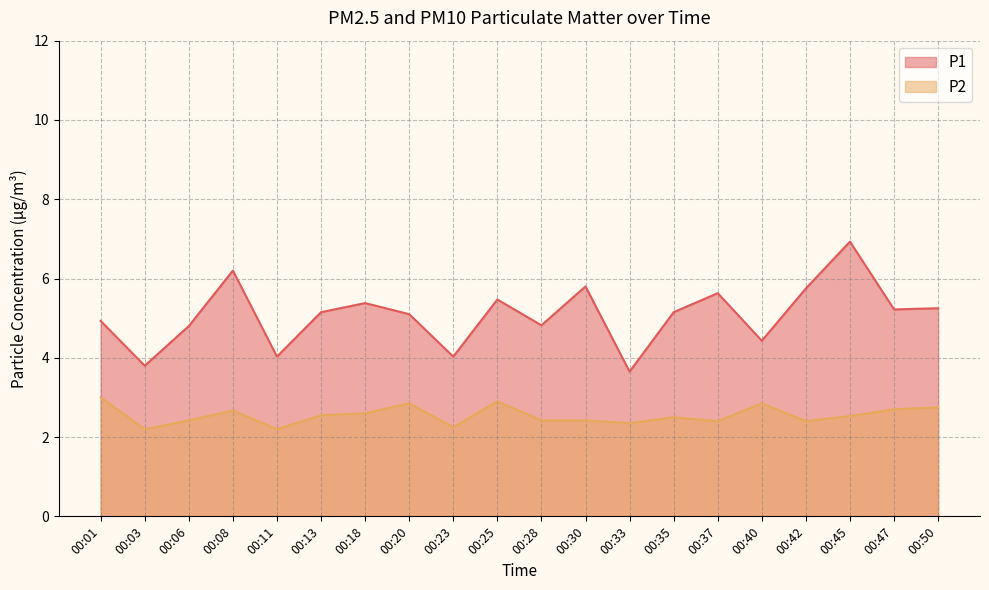

At which category does P1 reach its first local peak?

00:08